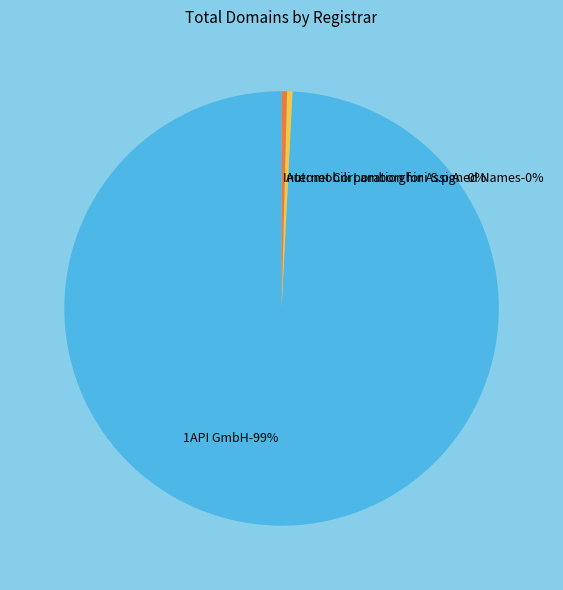

What portion of the pie excludes 1API GmbH?

0.8%